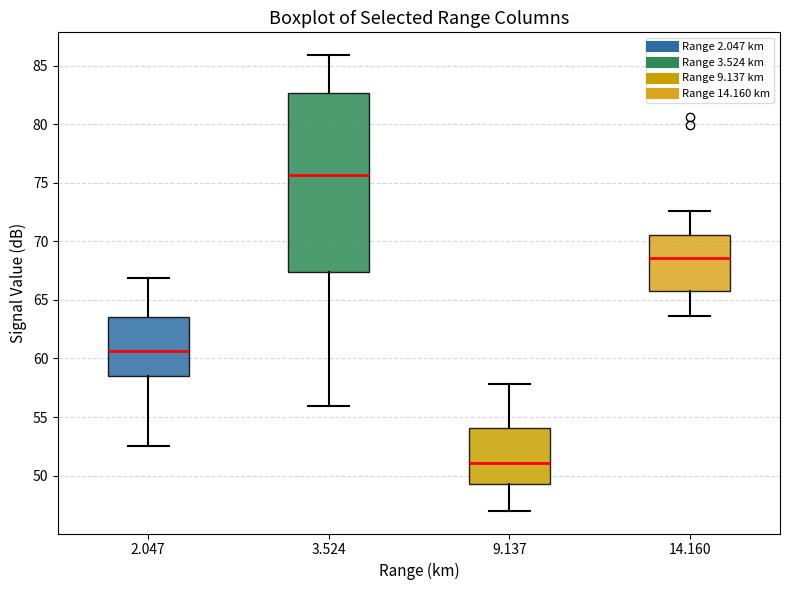

Reading left to right, transcribe this box plot: for each box, give where its median line is, the range the box spans, and where its two whiskers end, as read against the y-axis. The values are not printed on the chart, so give them approximately, as read against the axis.

2.047: median 60.5, box 58.5 to 63.5, whiskers 52.5 to 67.0
3.524: median 75.5, box 67.5 to 82.5, whiskers 56.0 to 86.0
9.137: median 51.0, box 49.5 to 54.0, whiskers 47.0 to 58.0
14.160: median 68.5, box 66.0 to 70.5, whiskers 63.5 to 72.5